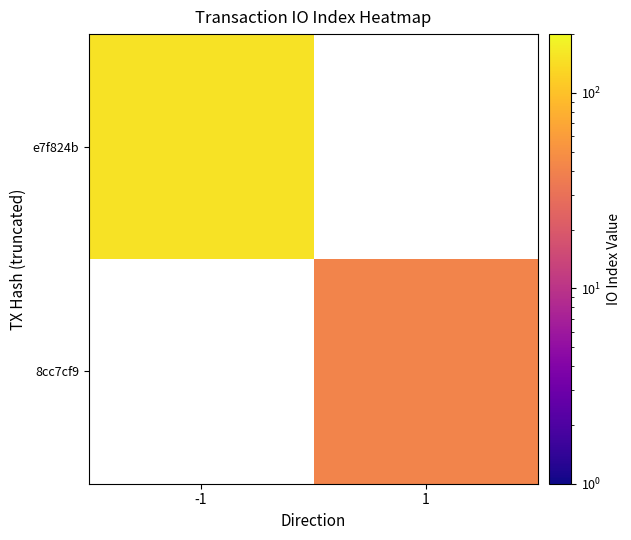

What is the maximum value shown in the chart?

151.0